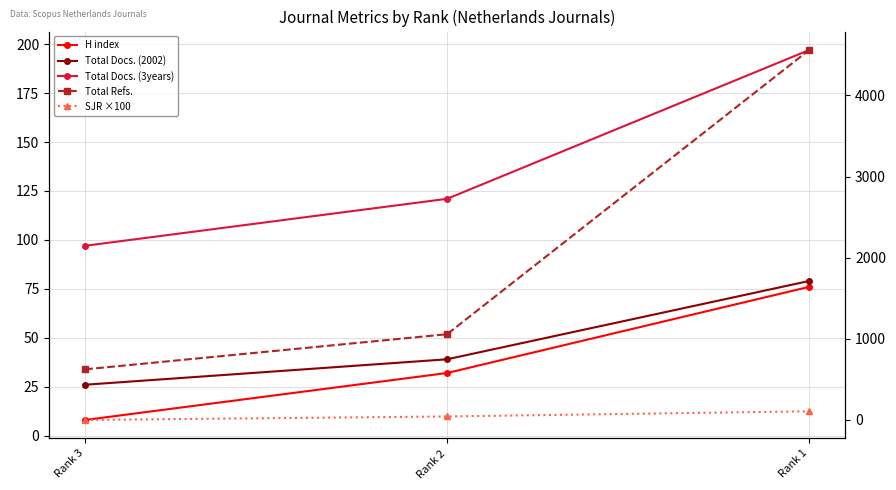

Reading left to right, list all the values displayed in this chart.

H index: 8.0	32.0	76.0
Total Docs. (2002): 26.0	39.0	79.0
Total Docs. (3years): 97.0	121.0	197.0
Total Refs.: 624.0	1057.0	4559.0
SJR ×100: 0.0	43.1	106.9